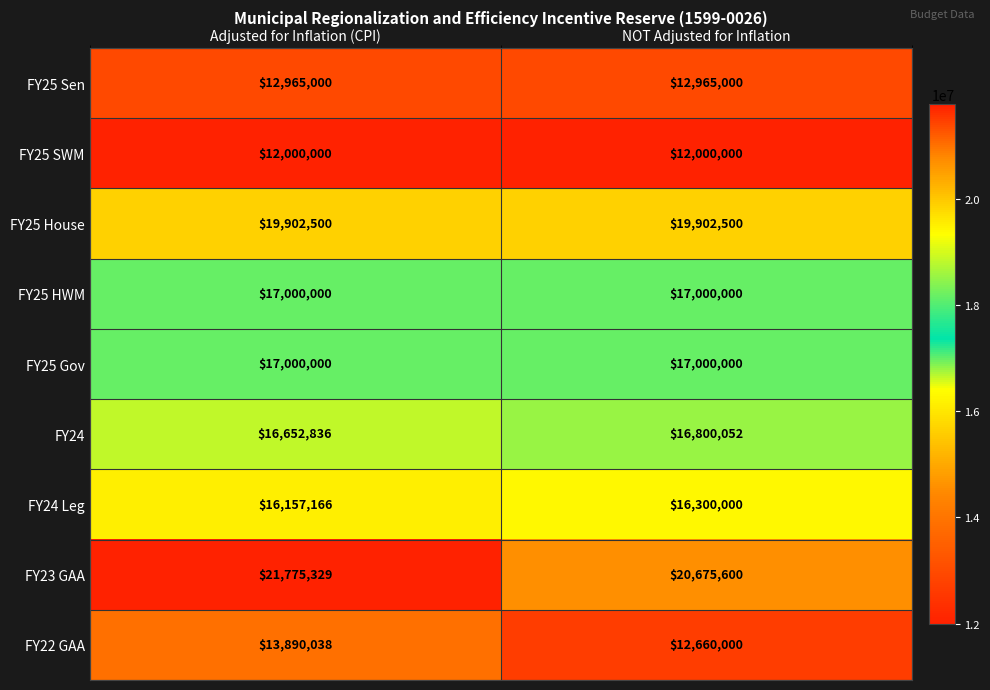

Reading left to right, transcribe all the data shown in this chart.

FY25 Sen: 12965000	12965000
FY25 SWM: 12000000	12000000
FY25 House: 19902500	19902500
FY25 HWM: 17000000	17000000
FY25 Gov: 17000000	17000000
FY24: 16652836	16800052
FY24 Leg: 16157166	16300000
FY23 GAA: 21775329	20675600
FY22 GAA: 13890038	12660000